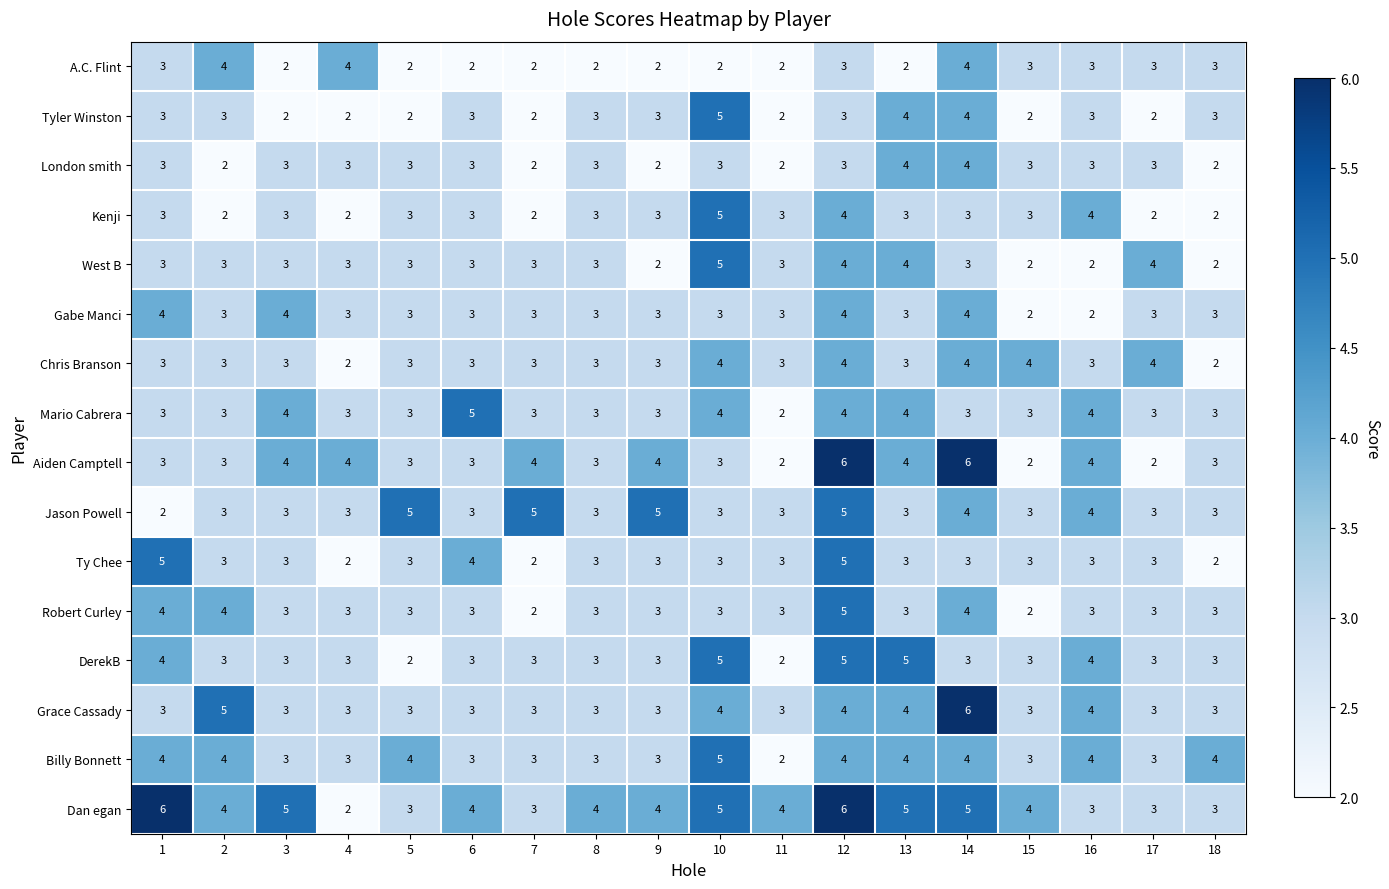

The value of Chris Branson at 16 is 3. True or false?

True